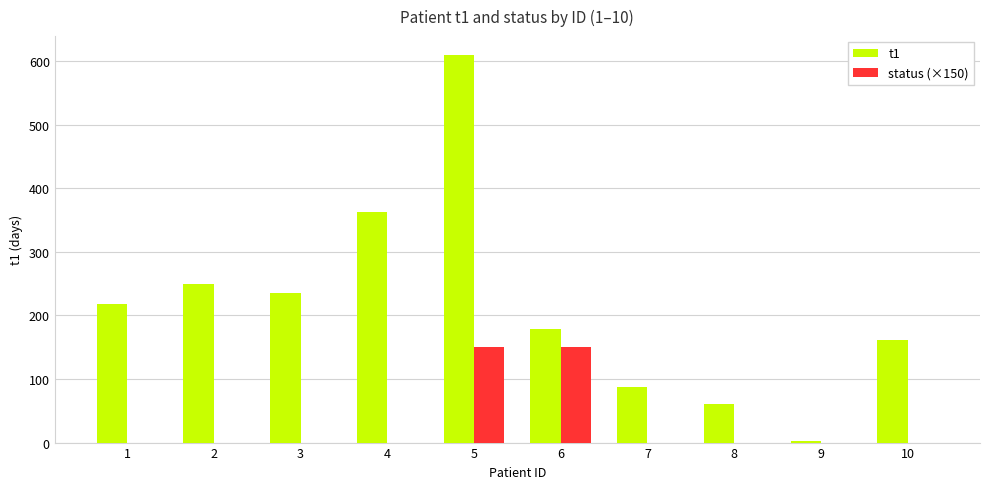

The value of t1 at 2 is 250. True or false?

True